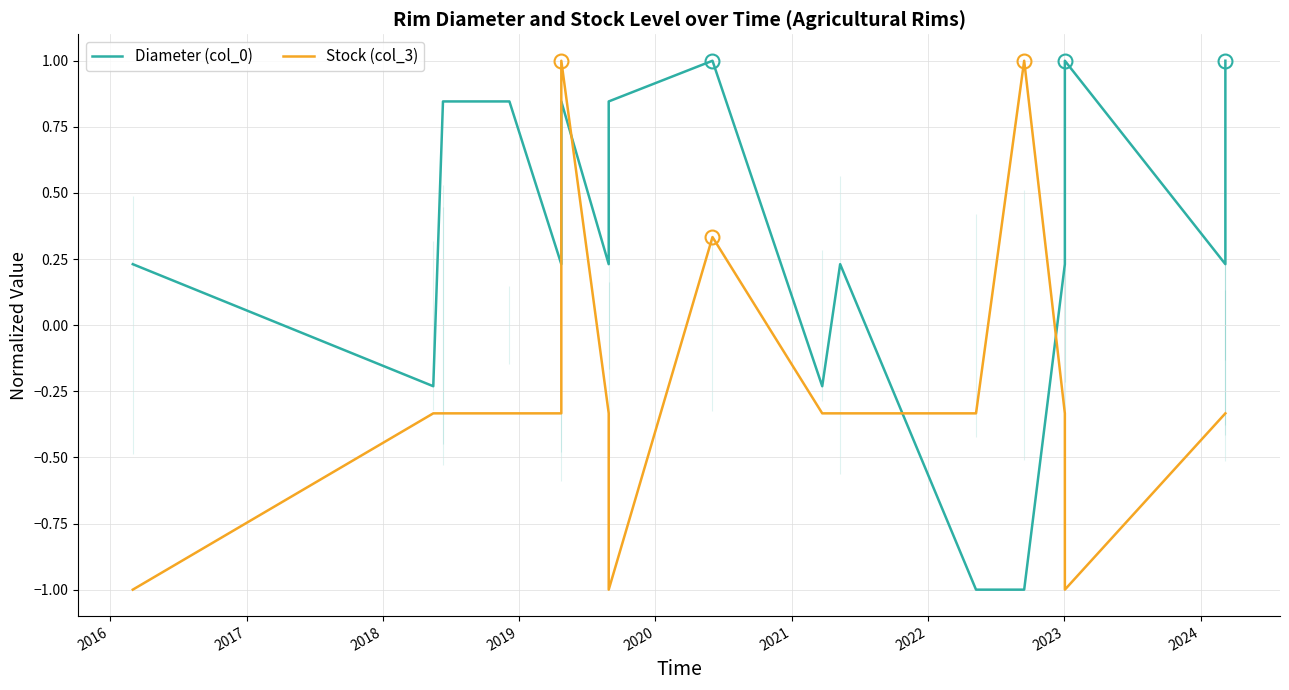

What is the highest value of the Stock (col_3) series?

1.0